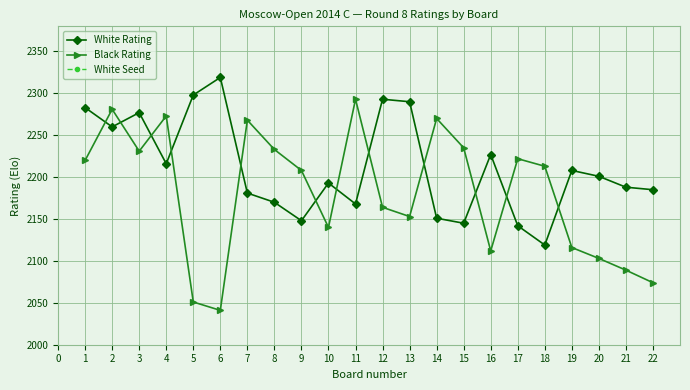

Read the White Rating value at 18, to the nearest 5.

2120